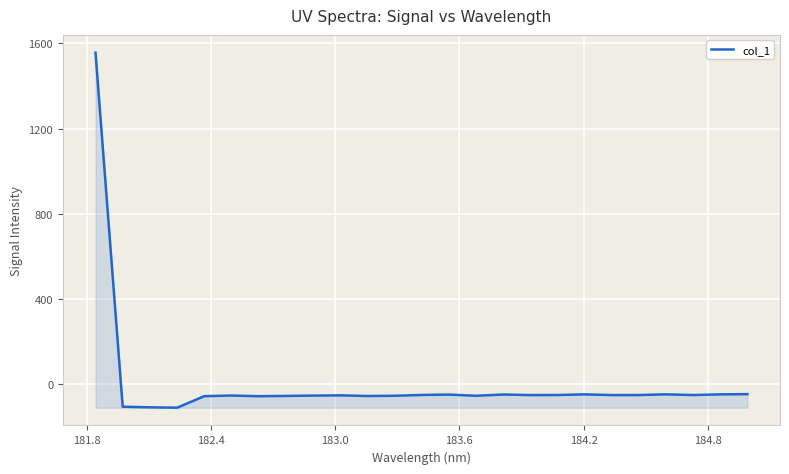

What is the maximum value shown in the chart?

1556.5